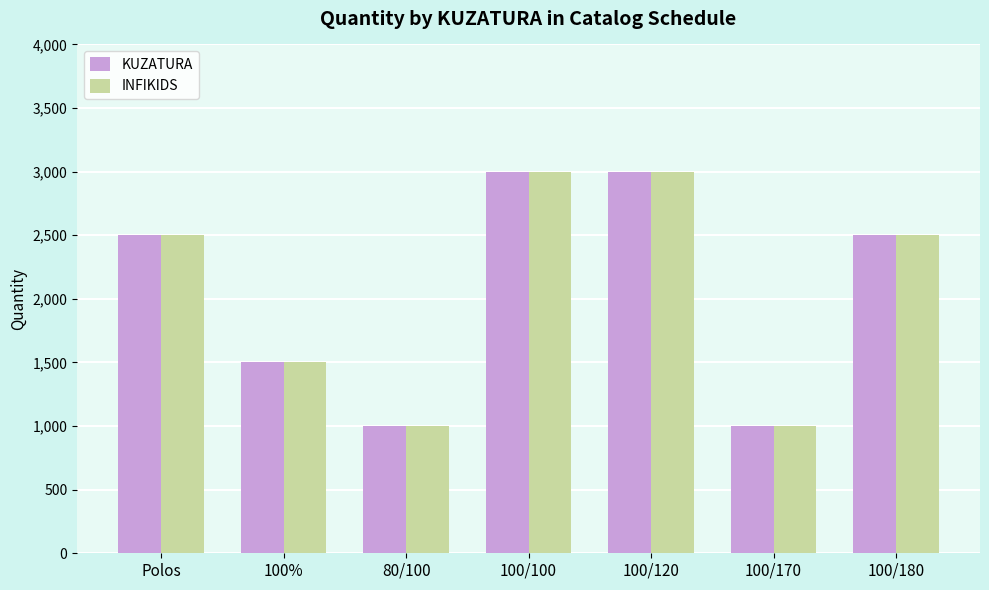

What is the sum of all KUZATURA values?

14500